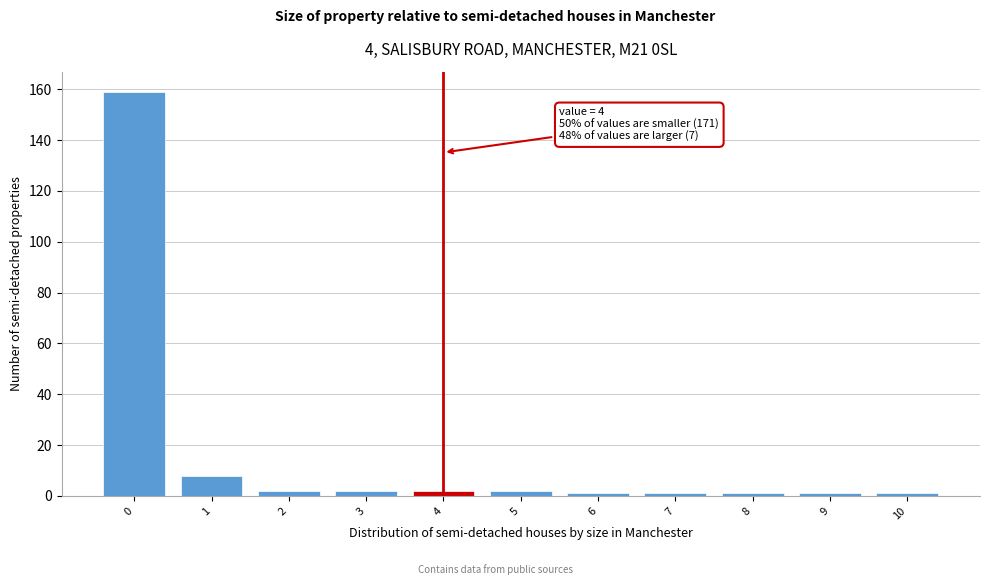

Over which range of the x-axis is the bar tallest?

-0.5 to 0.5